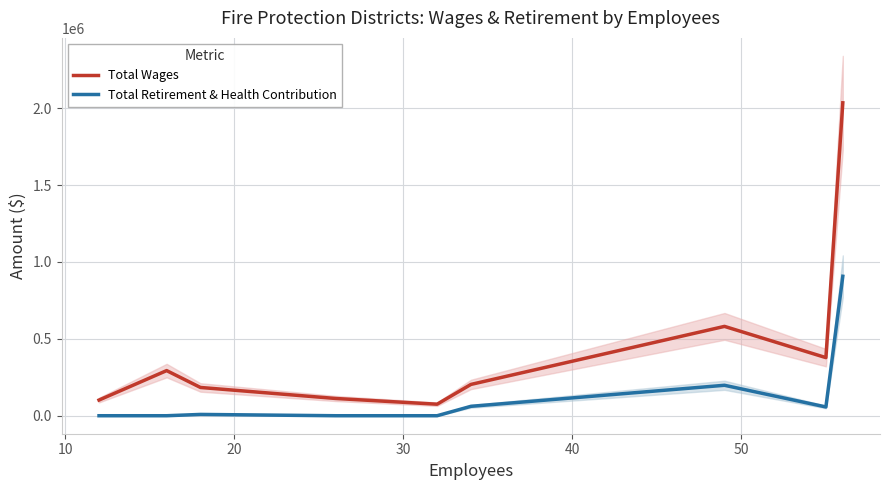

True or false: Total Wages and Total Retirement & Health Contribution intersect in this chart.

False